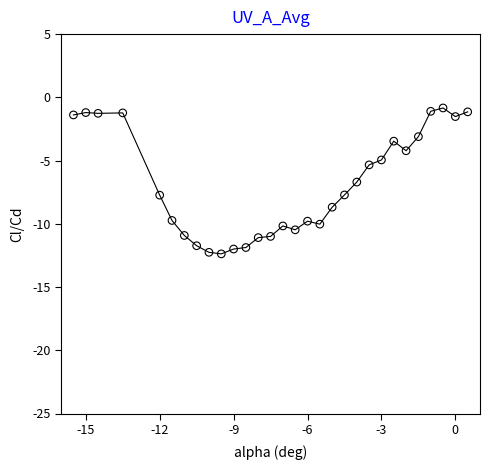

What is the range of Y values (max minus min)?

11.5